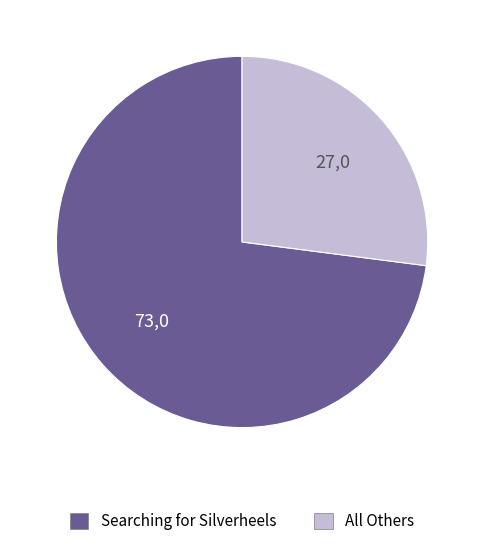

What is the ratio of the value at Searching for Silverheels to the value at All Others?

2.7